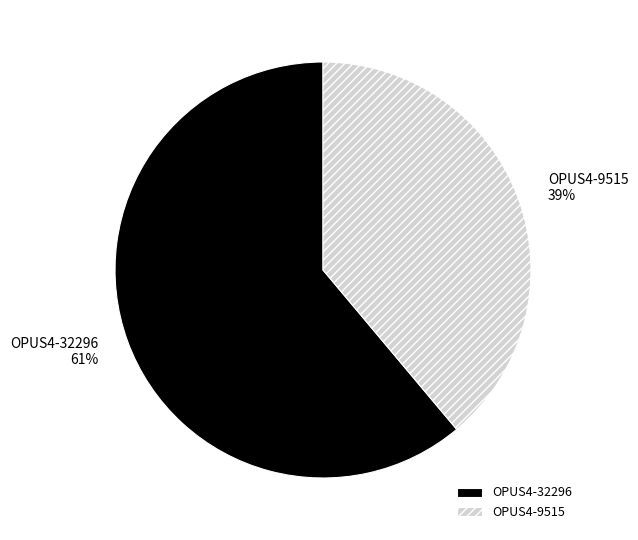

Is it true that OPUS4-32296 is 50% of the pie?

False